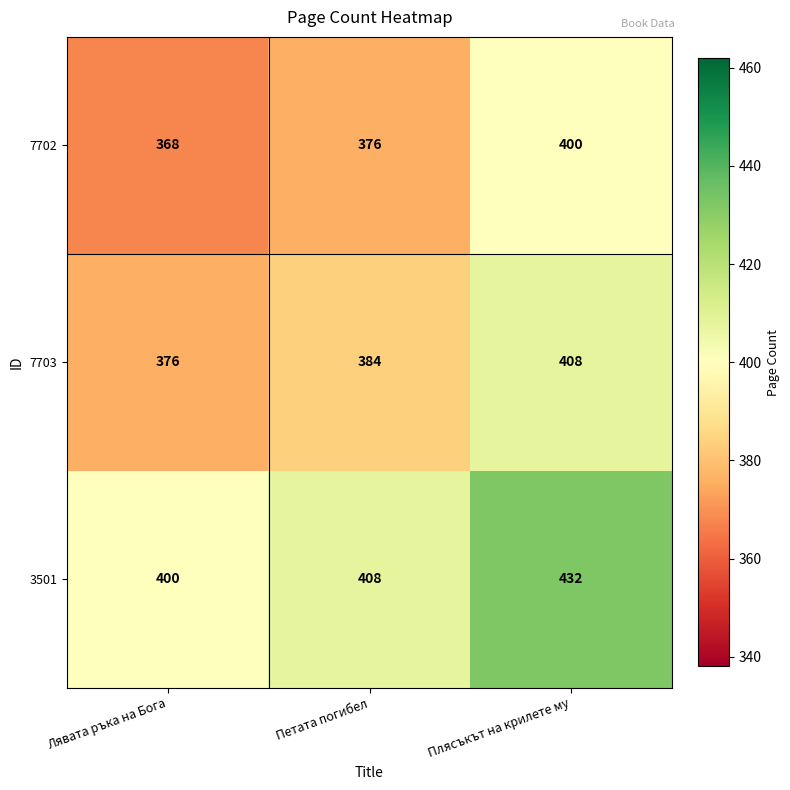

What is the maximum value shown in the chart?

432